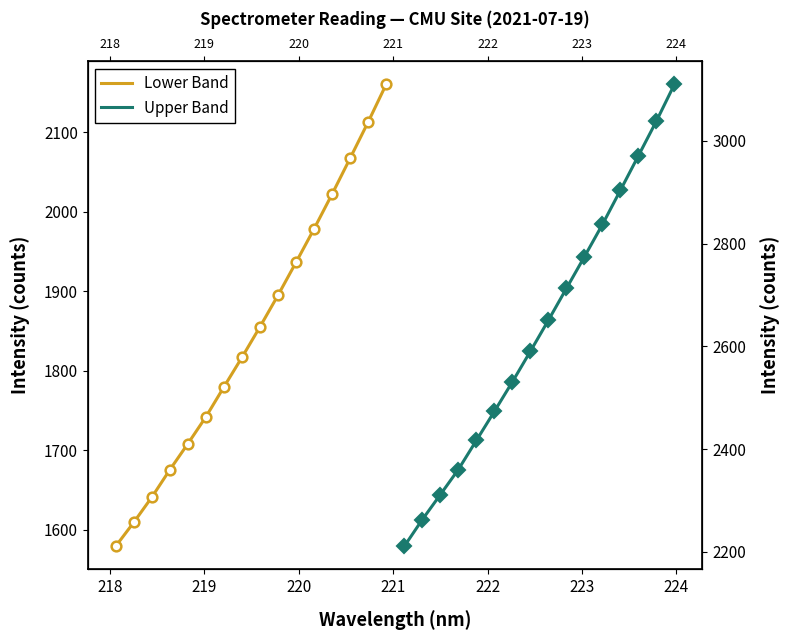

True or false: Upper Band has more than 2 points higher than both neighbors.

False